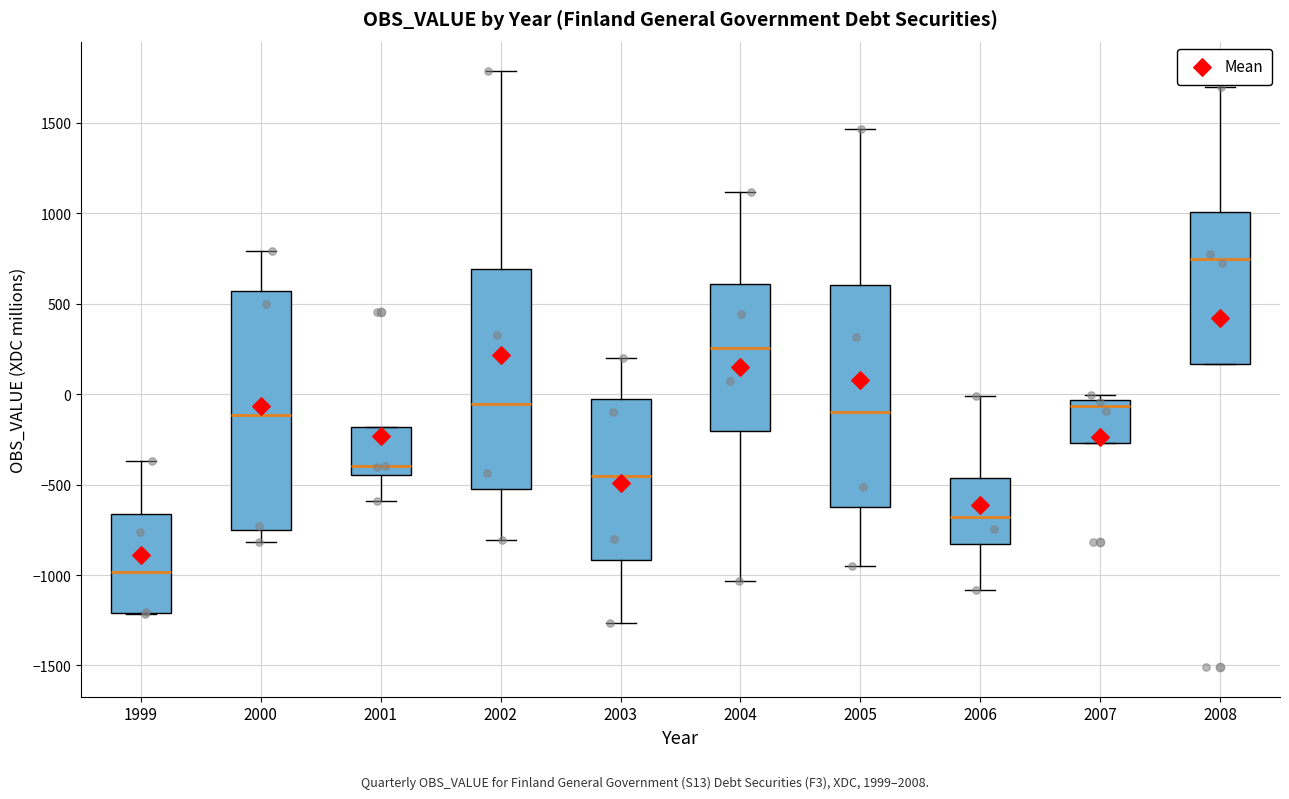

Where does the median line of the box at x = 2005 sit on the y-axis? The values are not printed on the chart, so give them approximately, as read against the axis.

-100